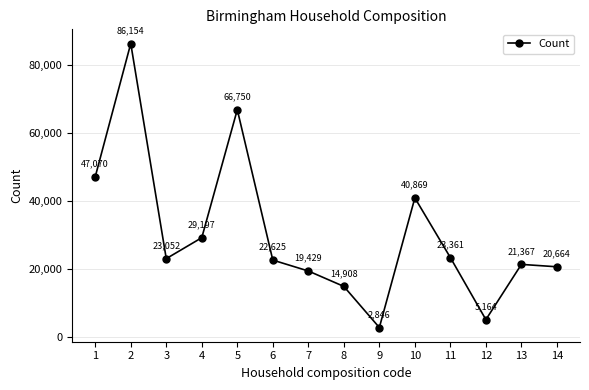

Which category has the highest value across all series?

2